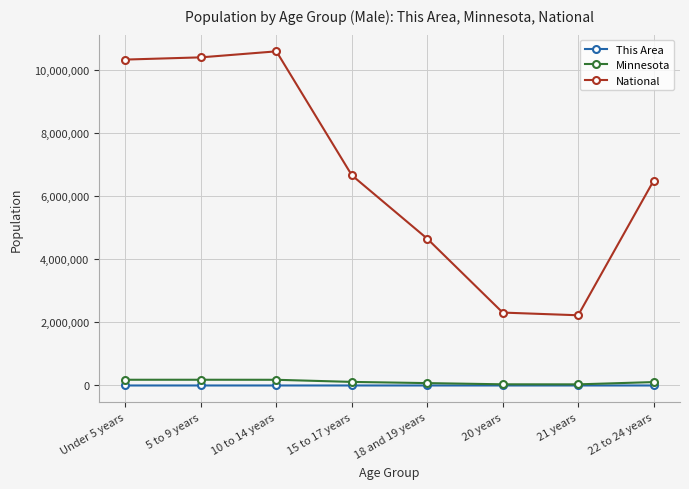

True or false: Minnesota and National cross at least once.

False